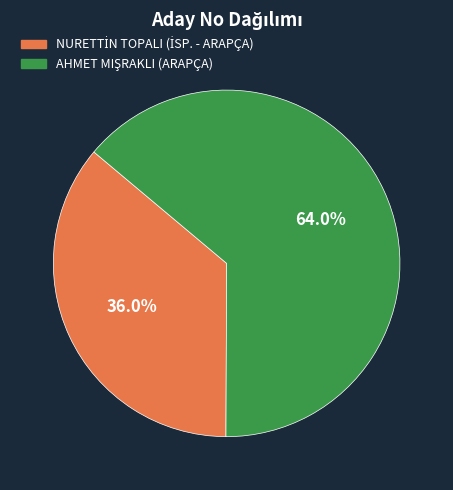

Does any single category account for the majority?

Yes